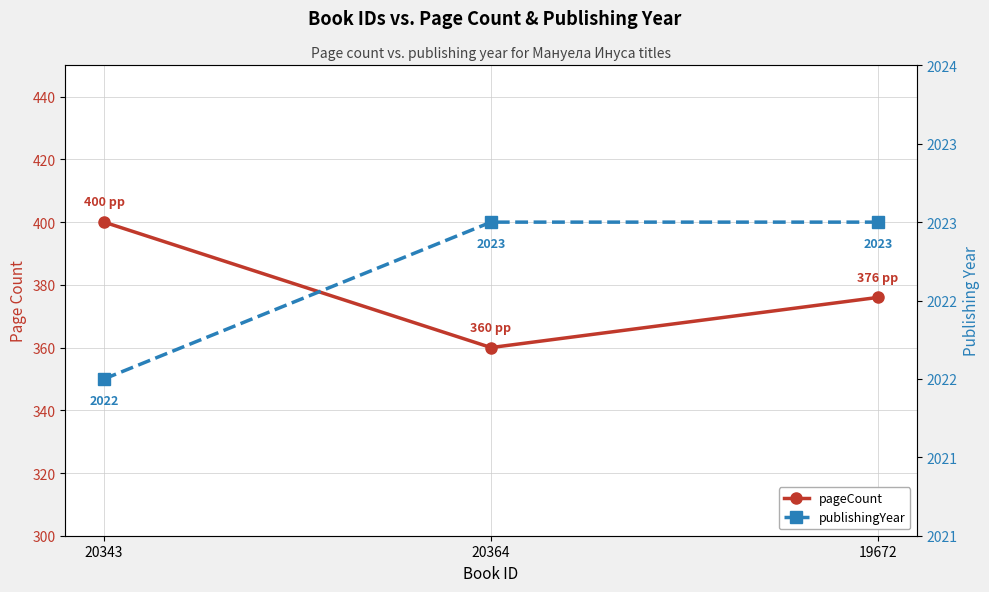

What is the lowest value of the pageCount series?

360